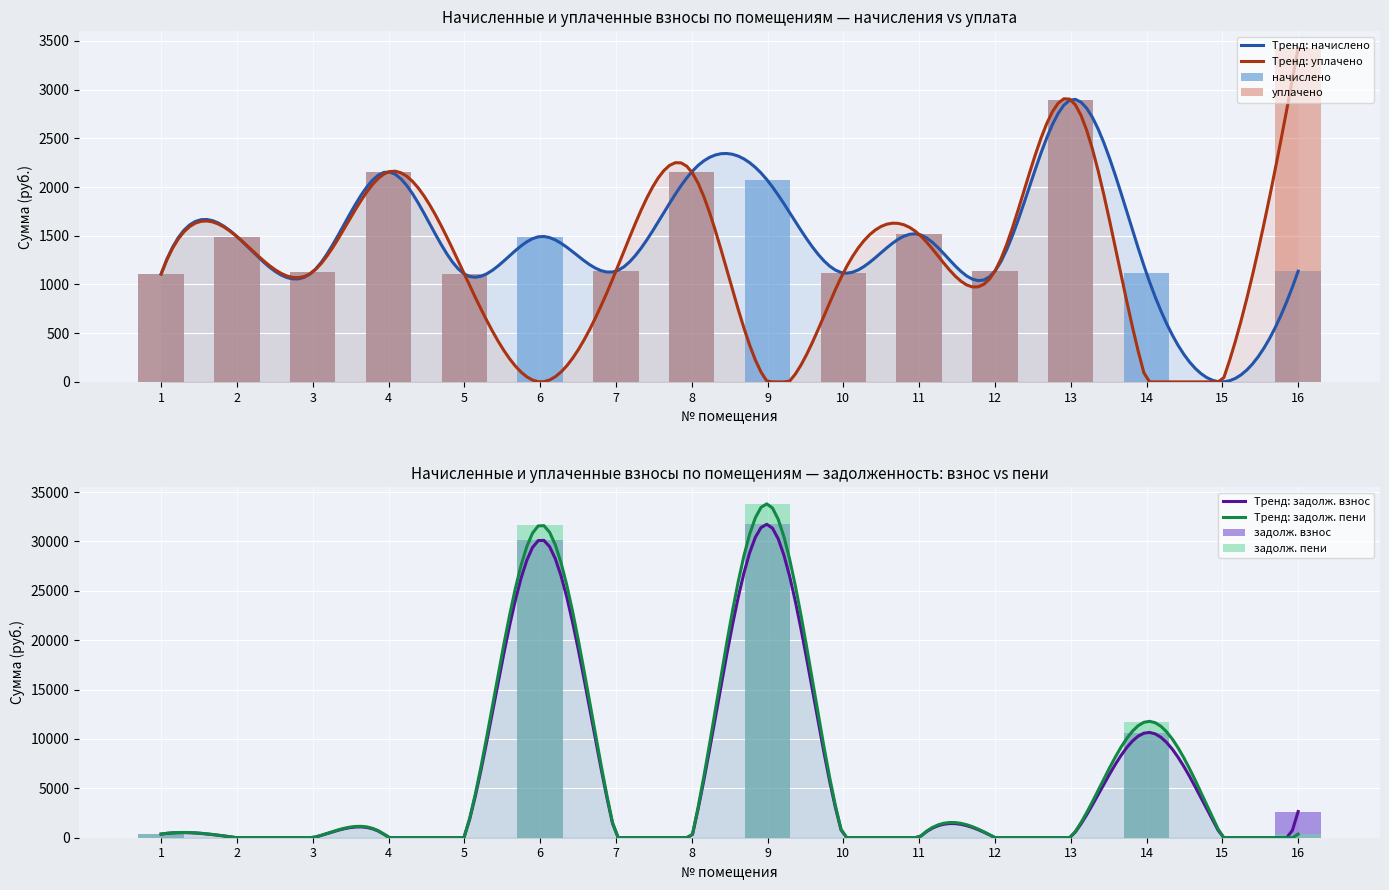

Rank the series by their maximum value, from highest to lowest.

задолж. пени, задолж. взнос, уплачено, начислено